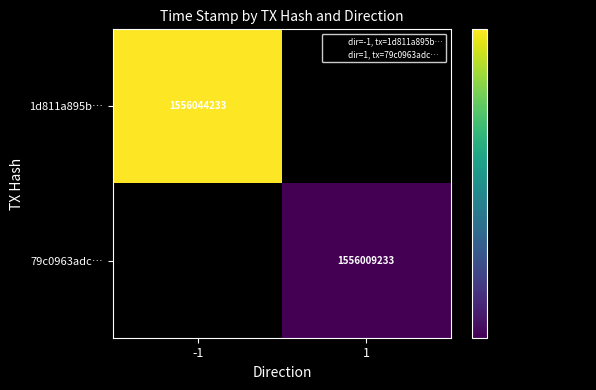

How many distinct data groups are displayed?

2